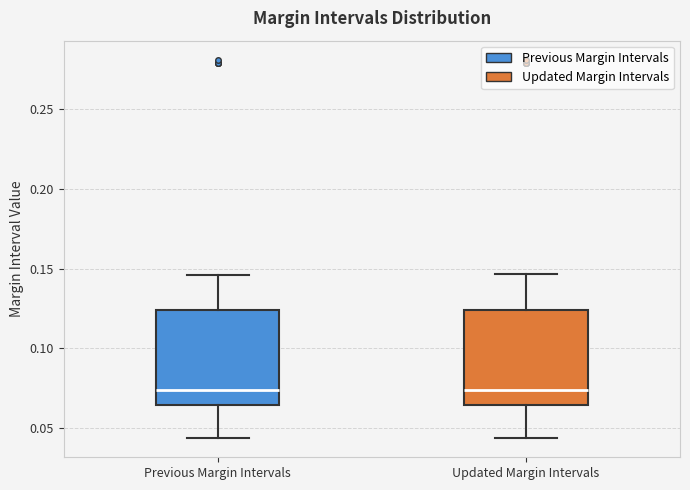

Reading left to right, transcribe this box plot: for each box, give where its median line is, the range the box spans, and where its two whiskers end, as read against the y-axis. The values are not printed on the chart, so give them approximately, as read against the axis.

Previous Margin Intervals: median 0.075, box 0.065 to 0.125, whiskers 0.045 to 0.145
Updated Margin Intervals: median 0.075, box 0.065 to 0.125, whiskers 0.045 to 0.145